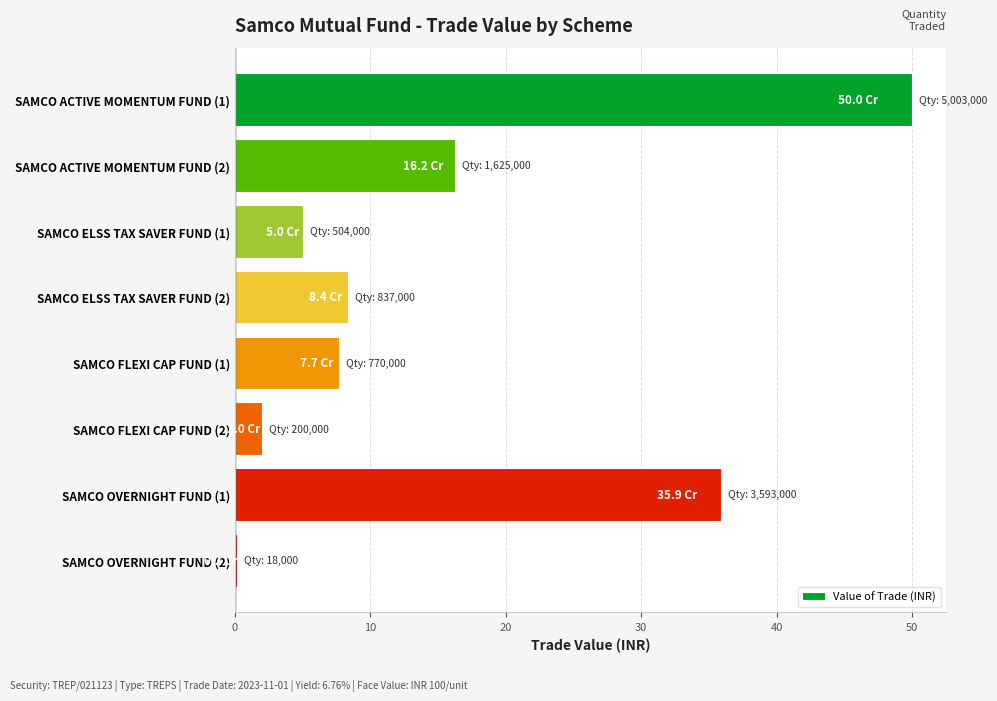

What is the change in value from SAMCO ACTIVE MOMENTUM FUND (1) to SAMCO ACTIVE MOMENTUM FUND (2)?

-33.8